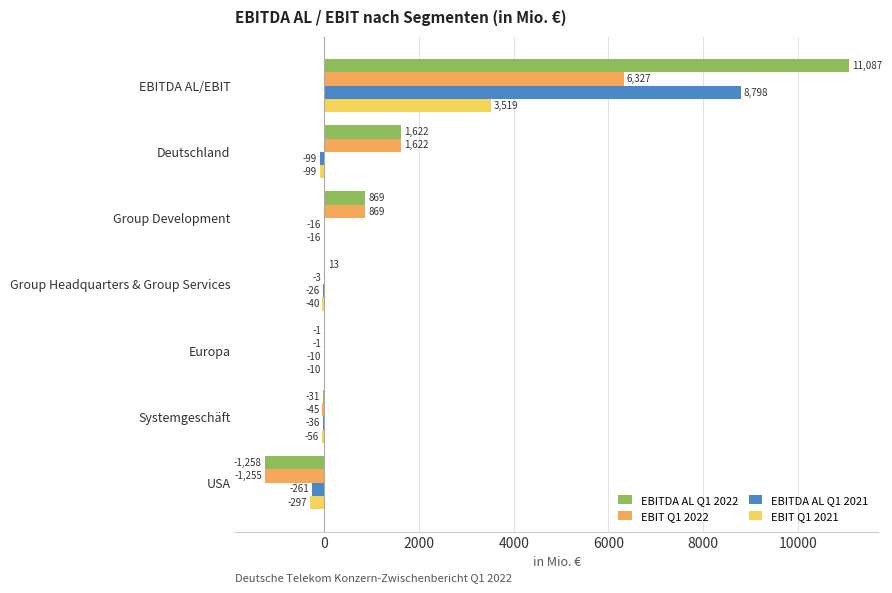

Is it true that EBIT Q1 2022 equals -1 at Europa?

True